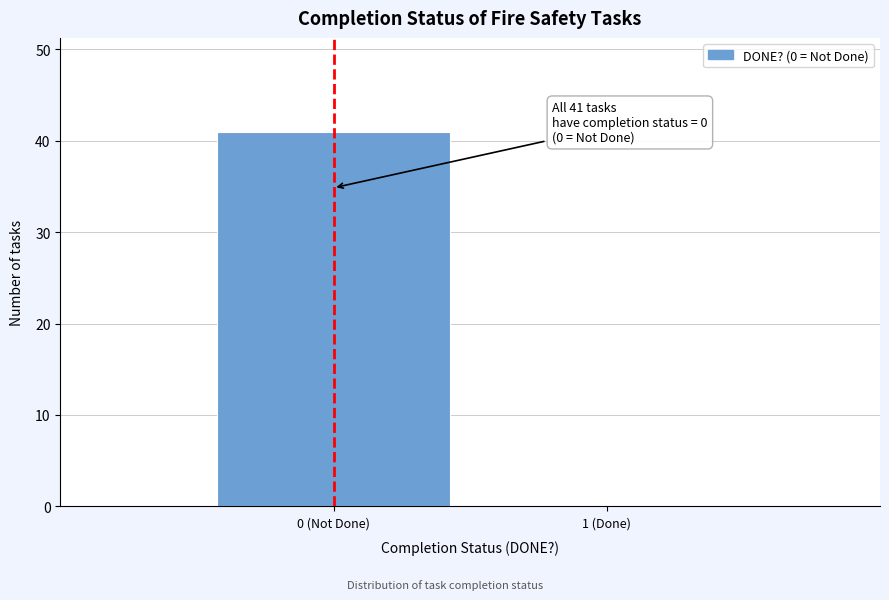

Reading left to right, transcribe all the data shown in this chart.

0 (Not Done)=41	1 (Done)=0